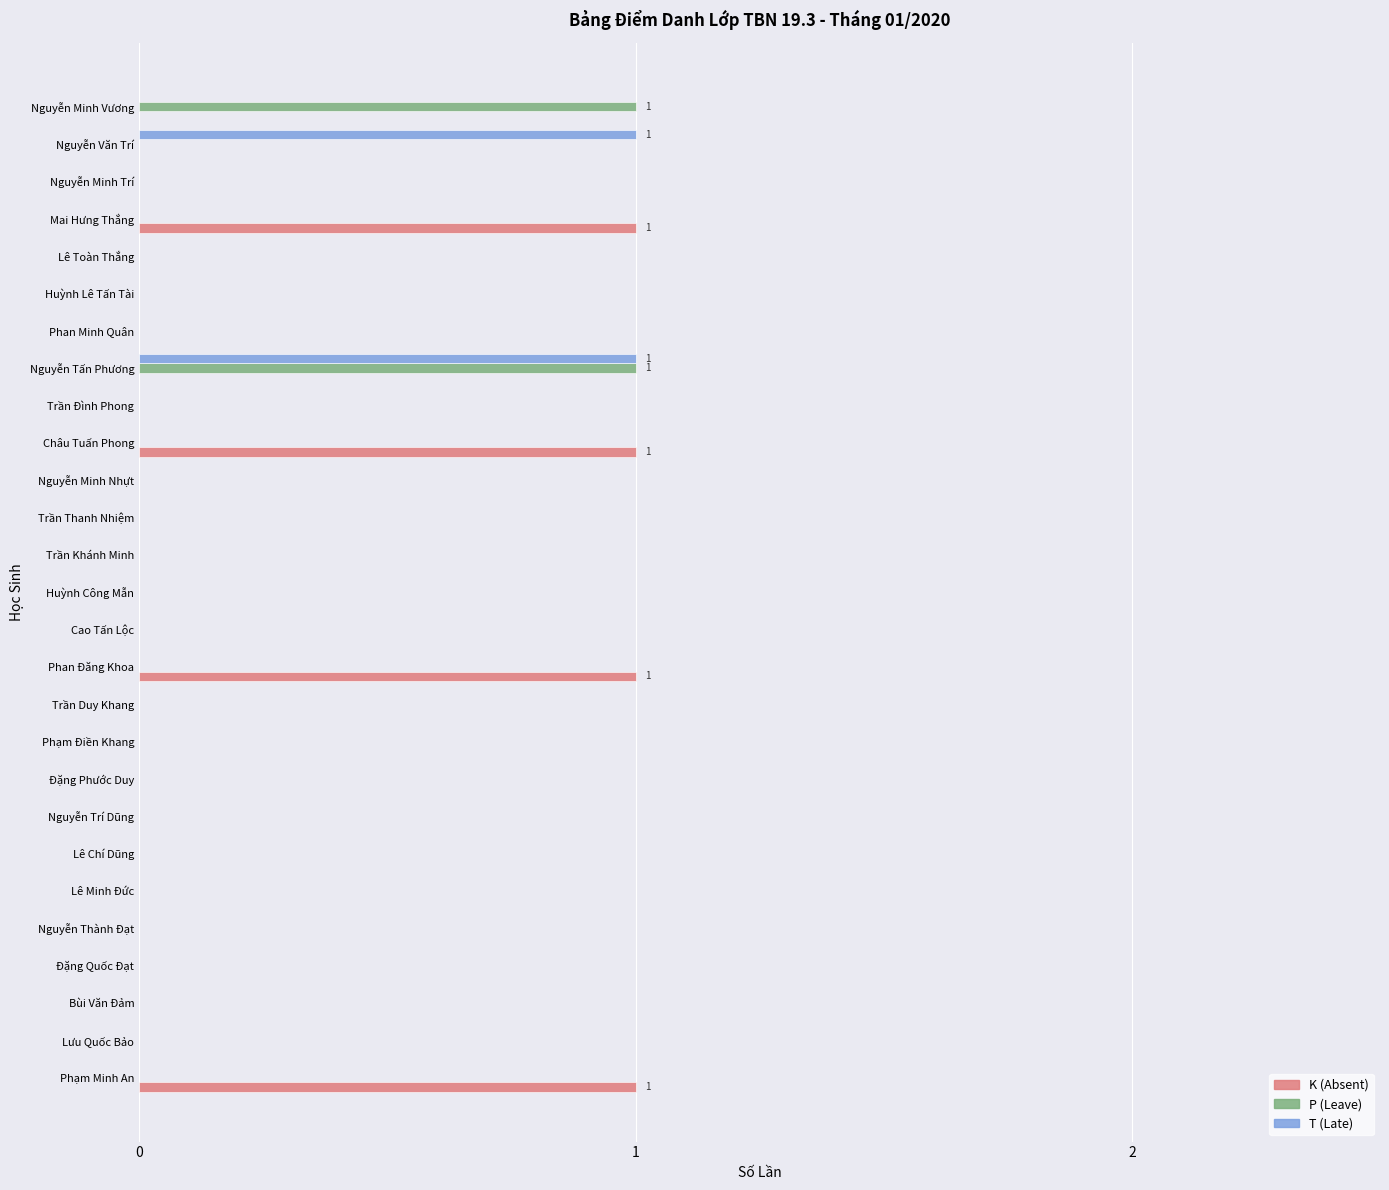

The P (Leave) series shows 0 at Nguyễn Thành Đạt. True or false?

True